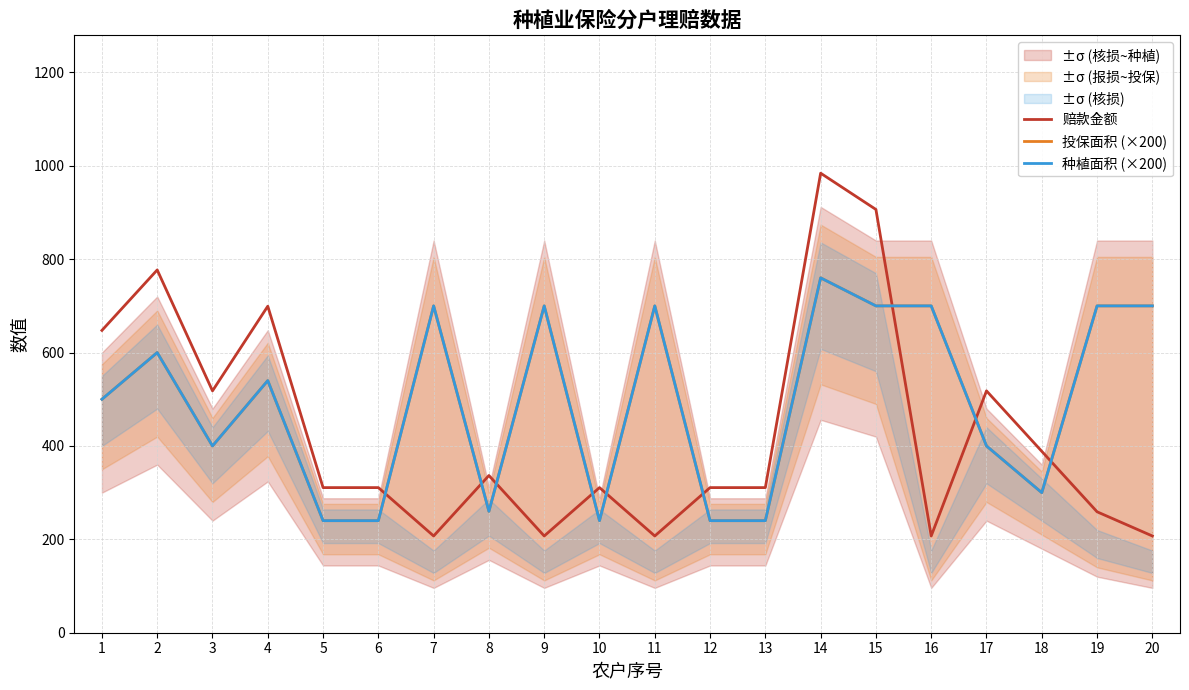

Rank the categories by 投保面积 (×200) value from highest to lowest.

14, 7, 9, 11, 15, 16, 19, 20, 2, 4, 1, 3, 17, 18, 8, 5, 6, 10, 12, 13